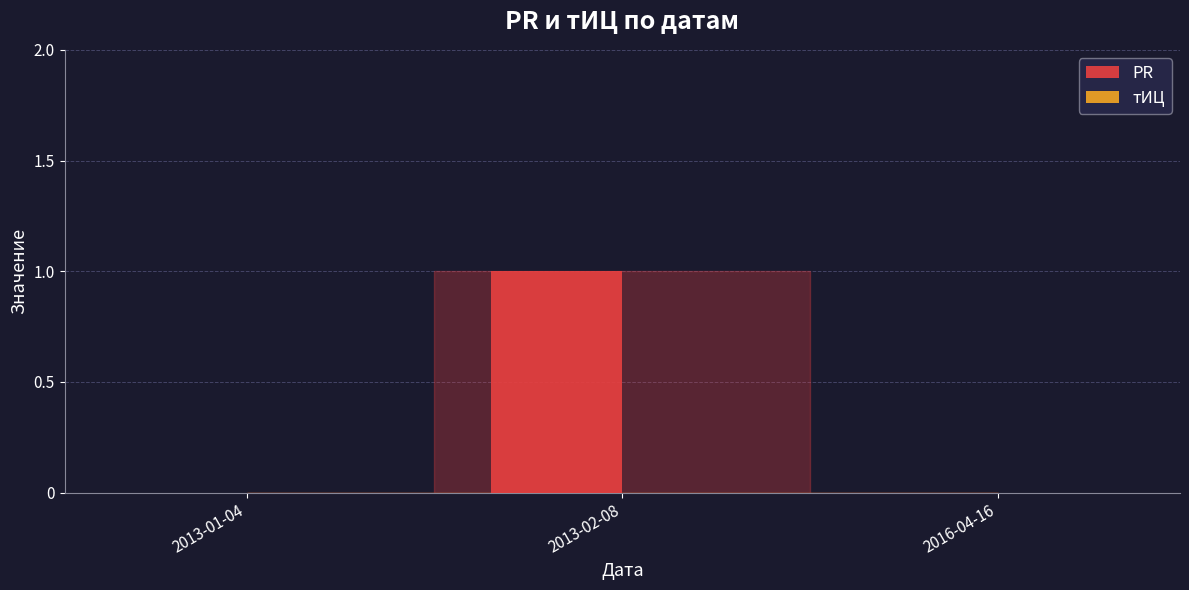

Count the number of categories in the chart.

3